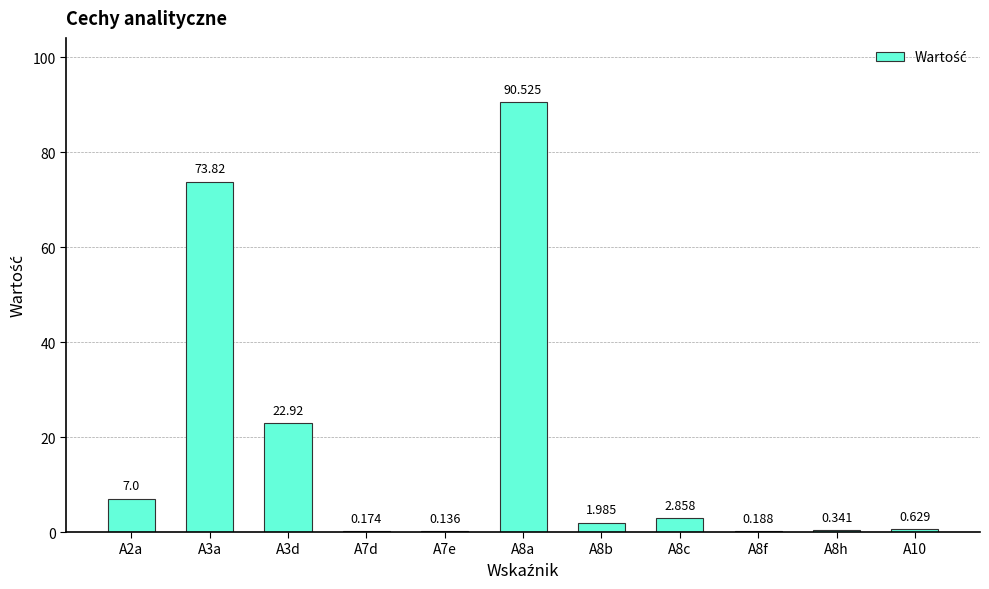

Count the number of values greater than 1.

6